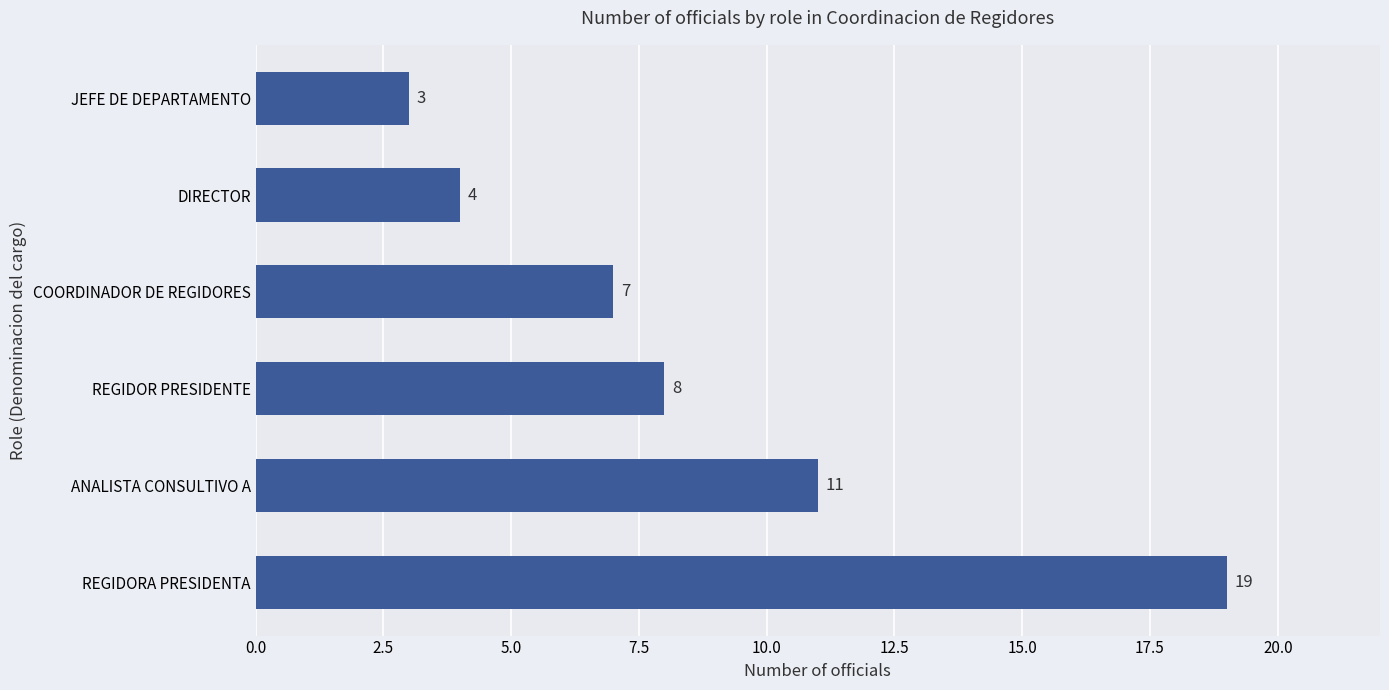

At which label is the value closest to 11?

ANALISTA CONSULTIVO A